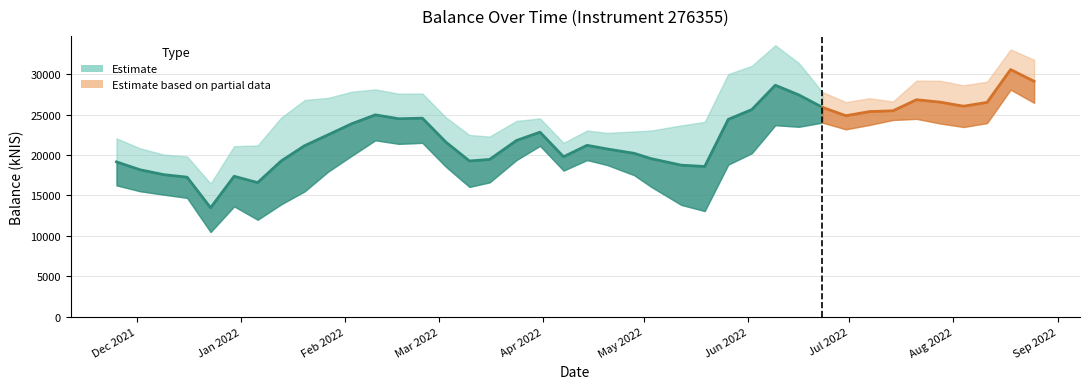

At which category does the data reach its first local peak?

2021-12-30